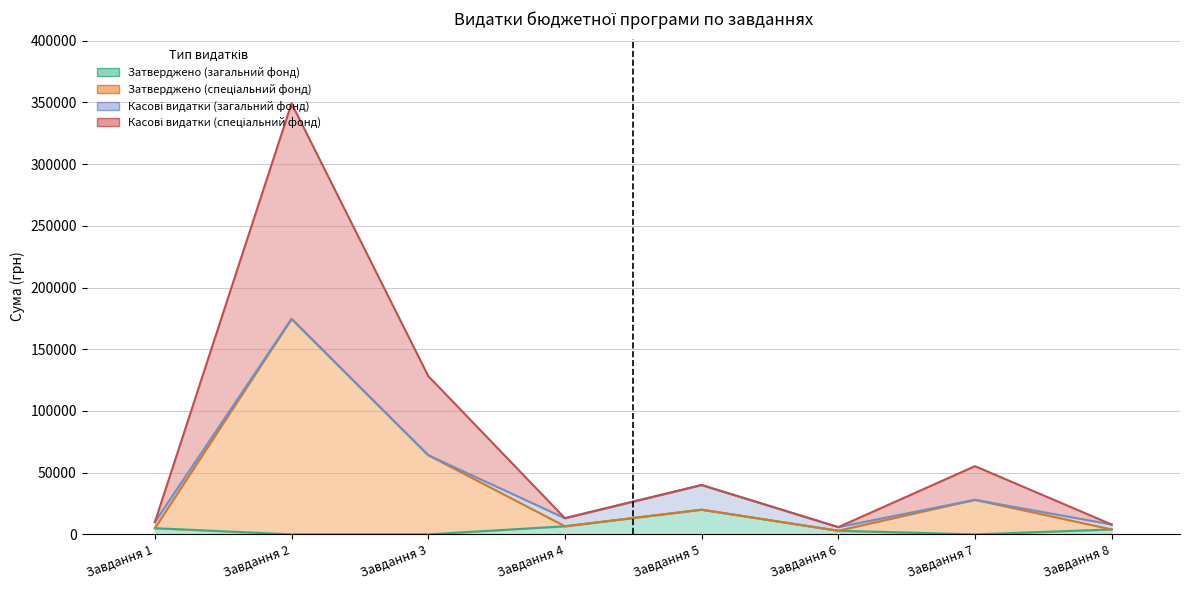

At which label does Касові видатки (спеціальний фонд) reach its minimum?

Завдання 6